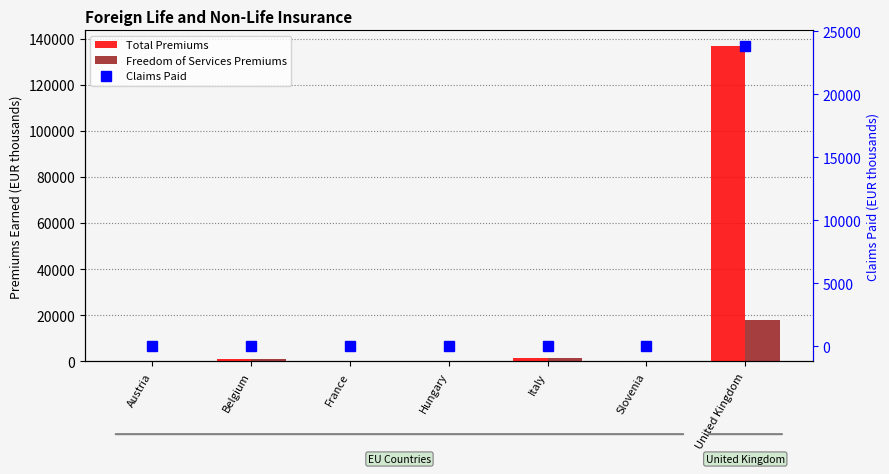

Which series has the largest range (max minus min)?

Total Premiums